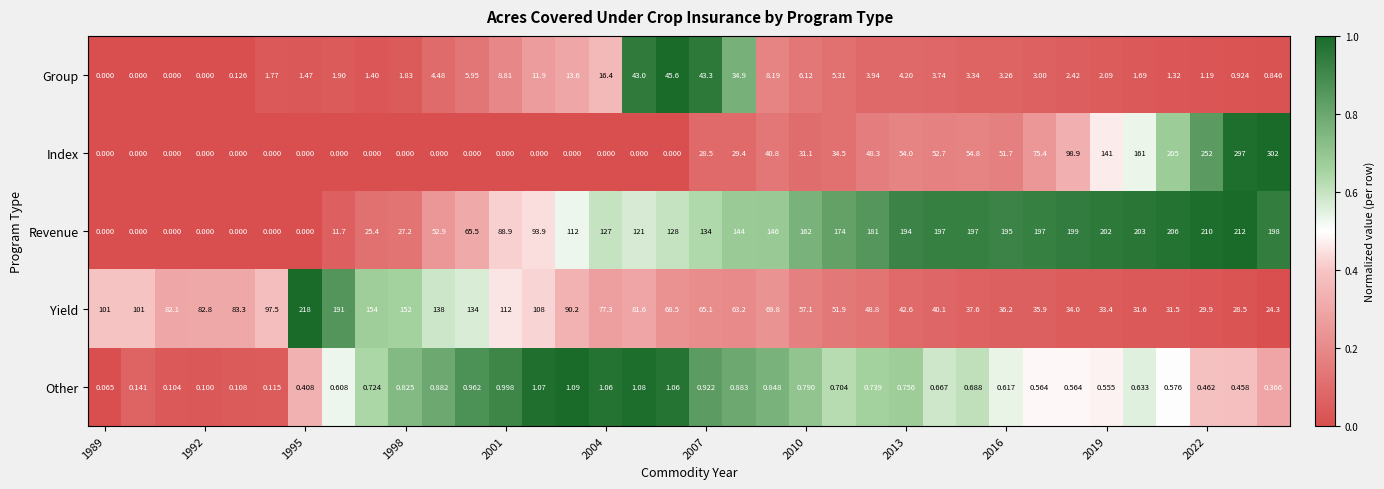

Which series has the largest total across all categories?

Revenue